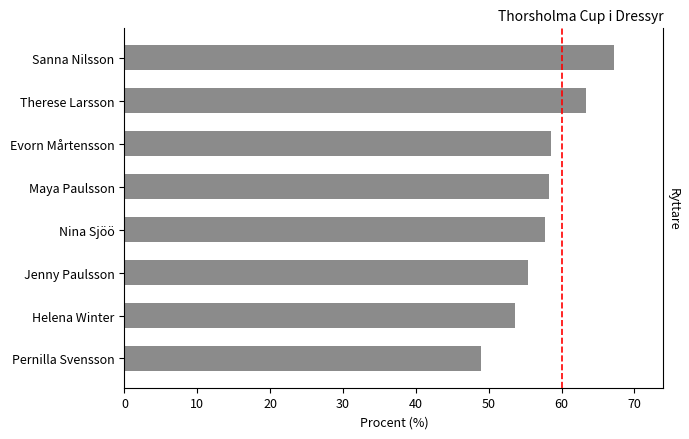

What is the greatest value displayed?

67.2